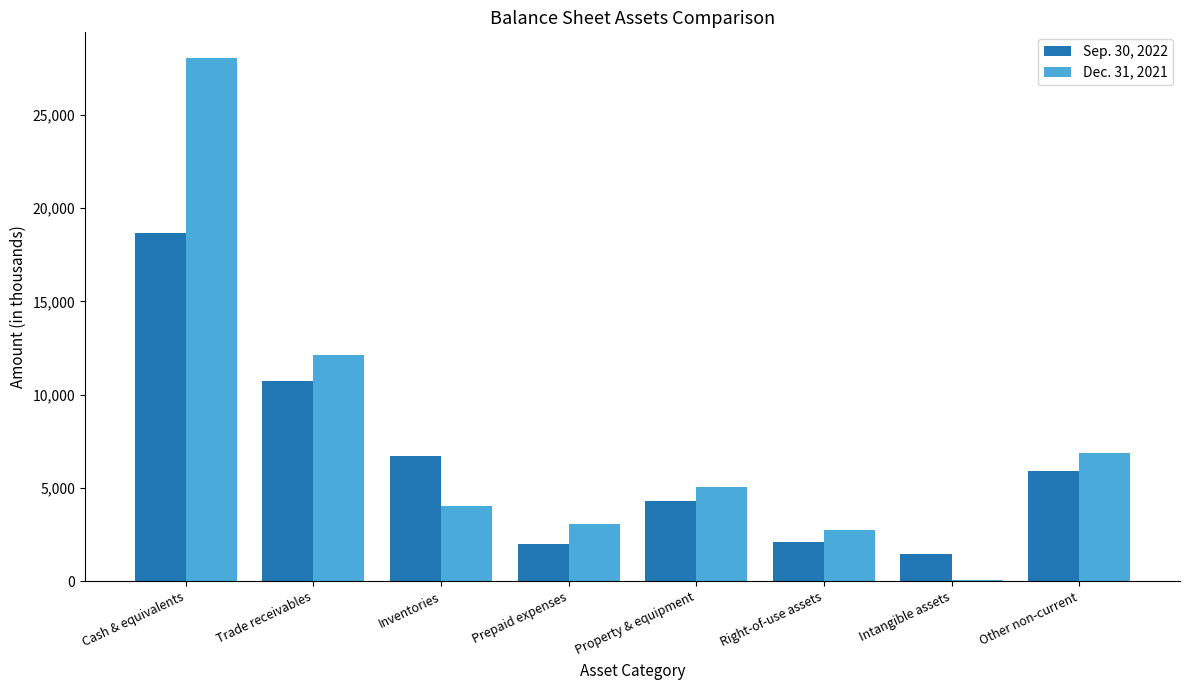

True or false: Dec. 31, 2021 has a value of 3077 at Prepaid expenses.

True